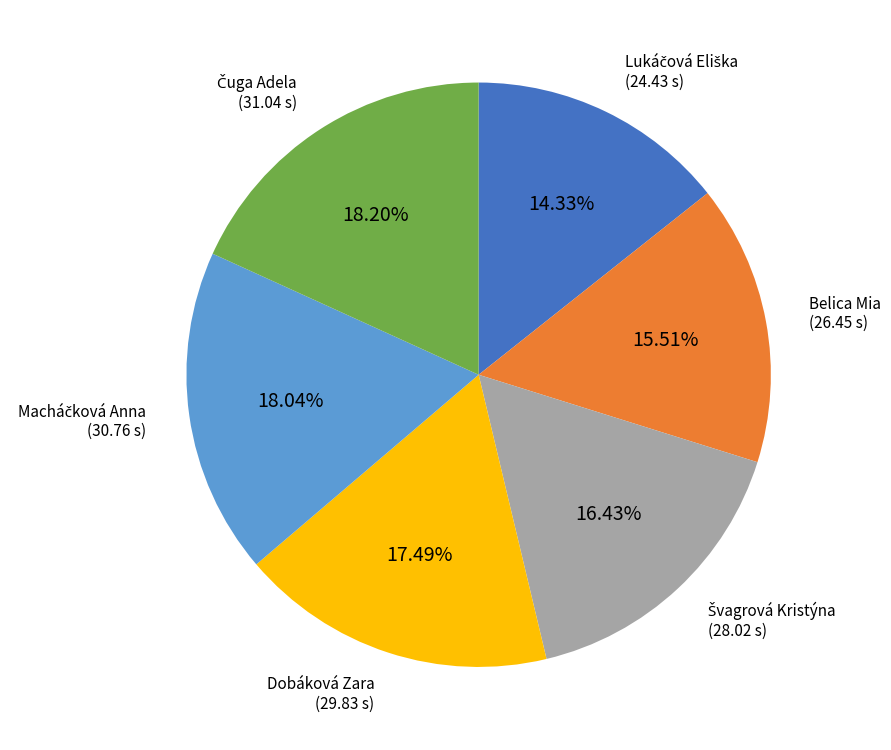

To the nearest percent, what is the difference between the largest and smallest slice percentages?

4%